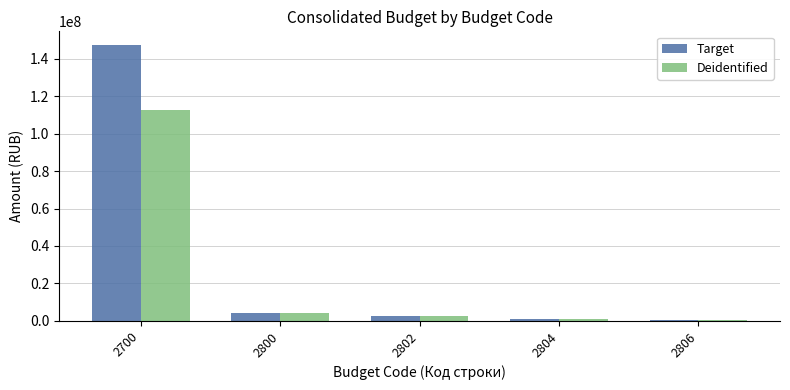

Is the value of Target at 2700 greater than the value of Deidentified at 2700?

Yes